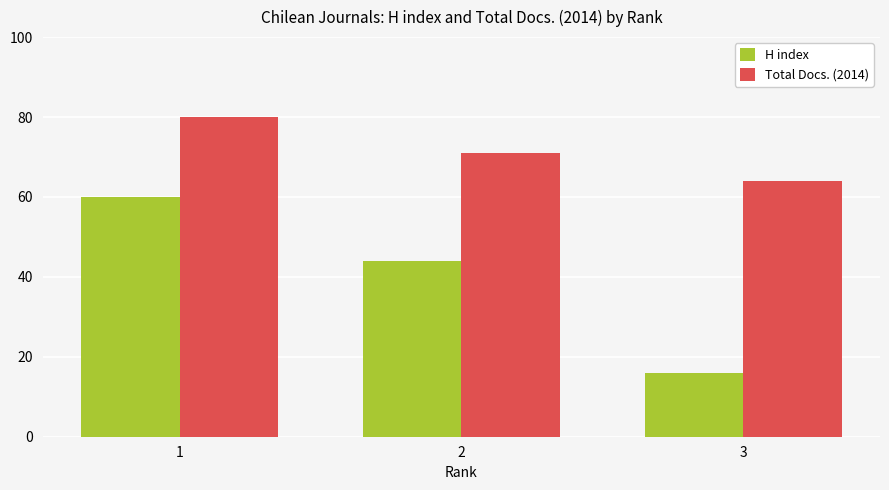

What is the total value across all series at 1?

140